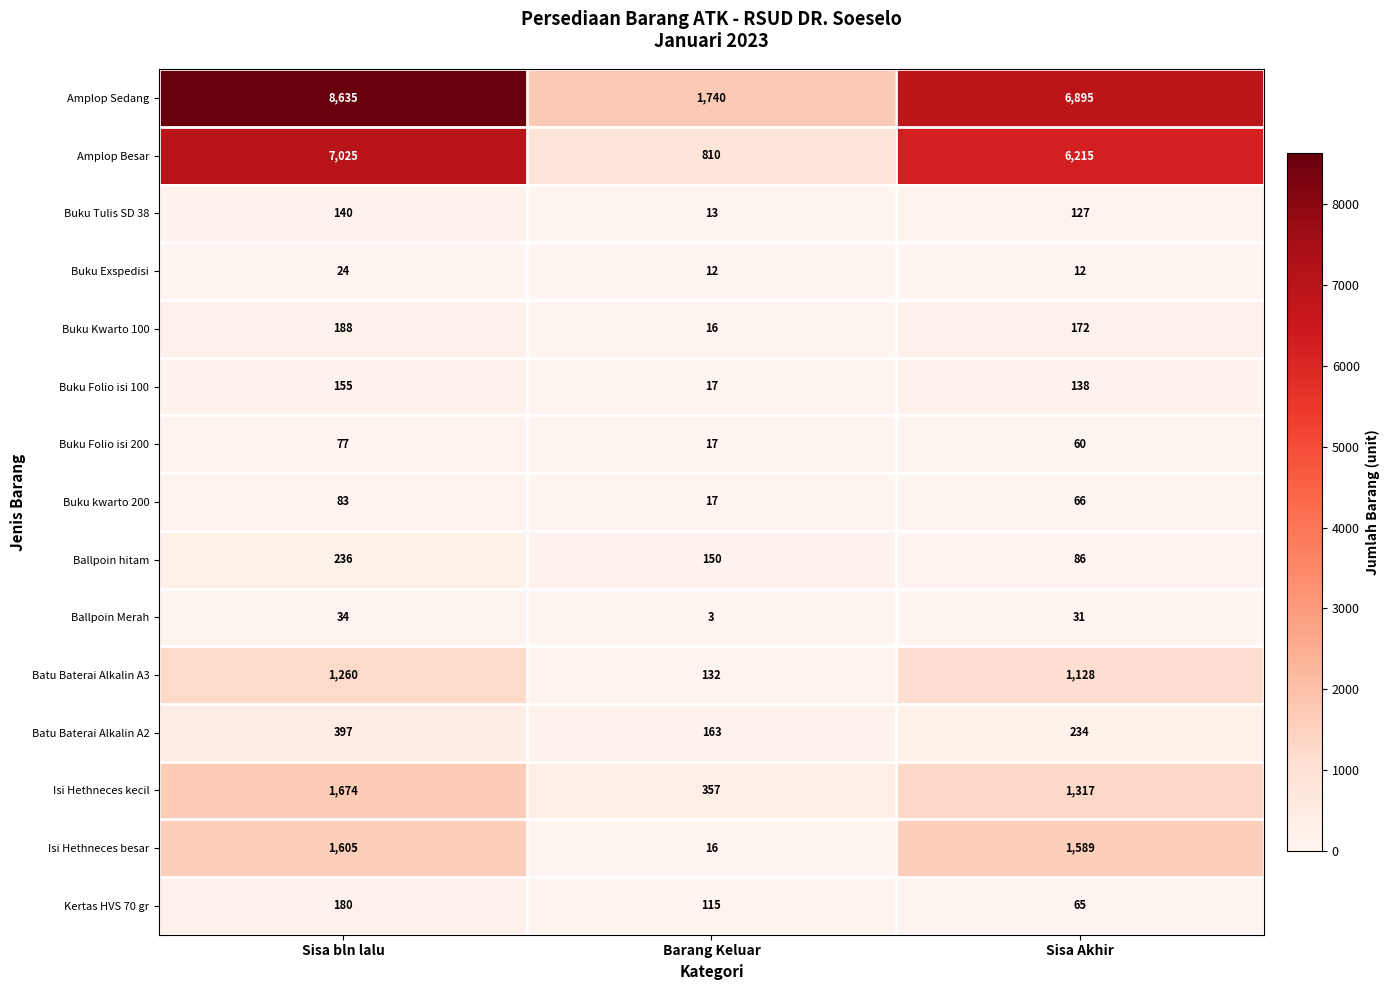

What is the greatest value displayed?

8635